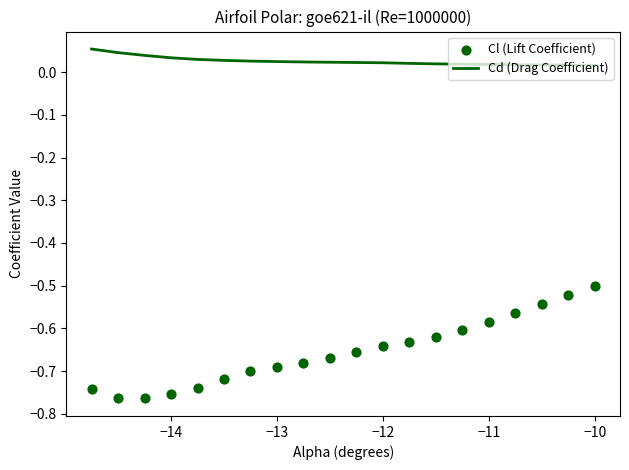

What are all the series names shown in the legend?

Cd (Drag Coefficient), Cl (Lift Coefficient)